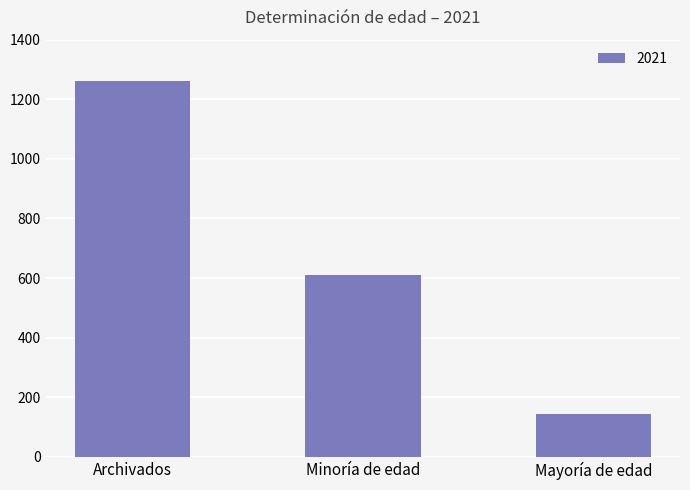

What is the difference between the maximum and second lowest values?

652